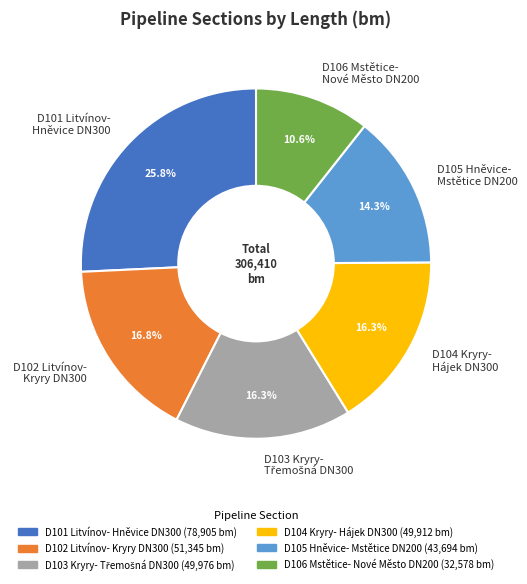

Does D101 Litvínov- Hněvice DN300 account for over 50% of the chart?

No